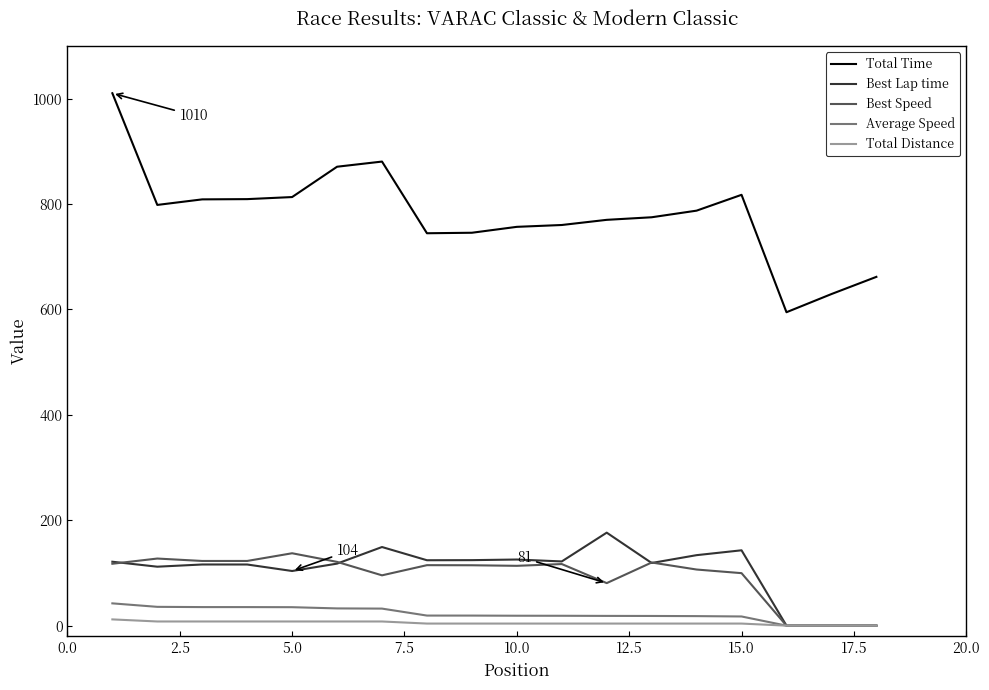

True or false: Total Time and Total Distance intersect in this chart.

False